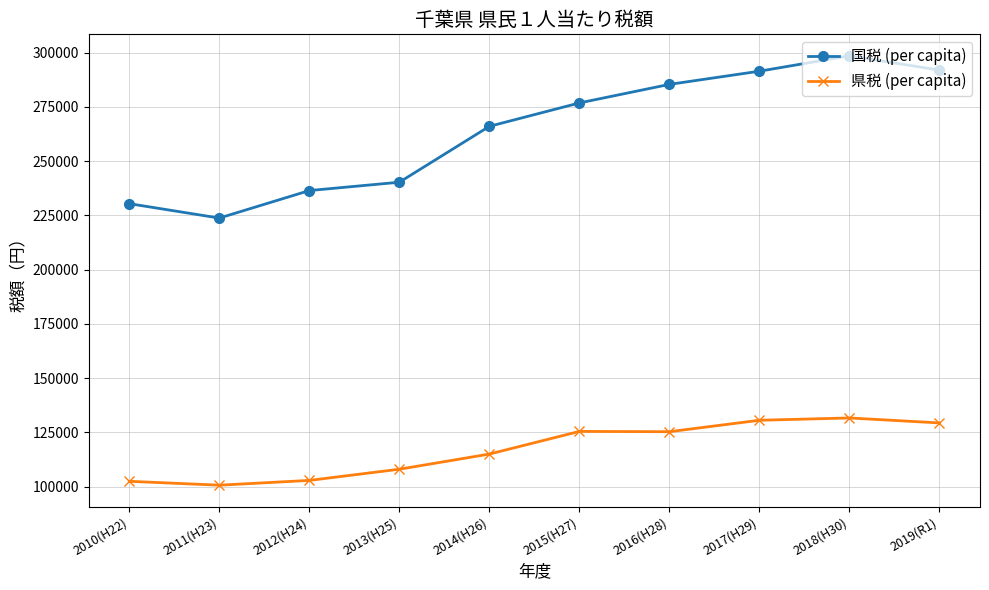

The value of 県税 (per capita) at 2017(H29) is 130568.0. True or false?

True